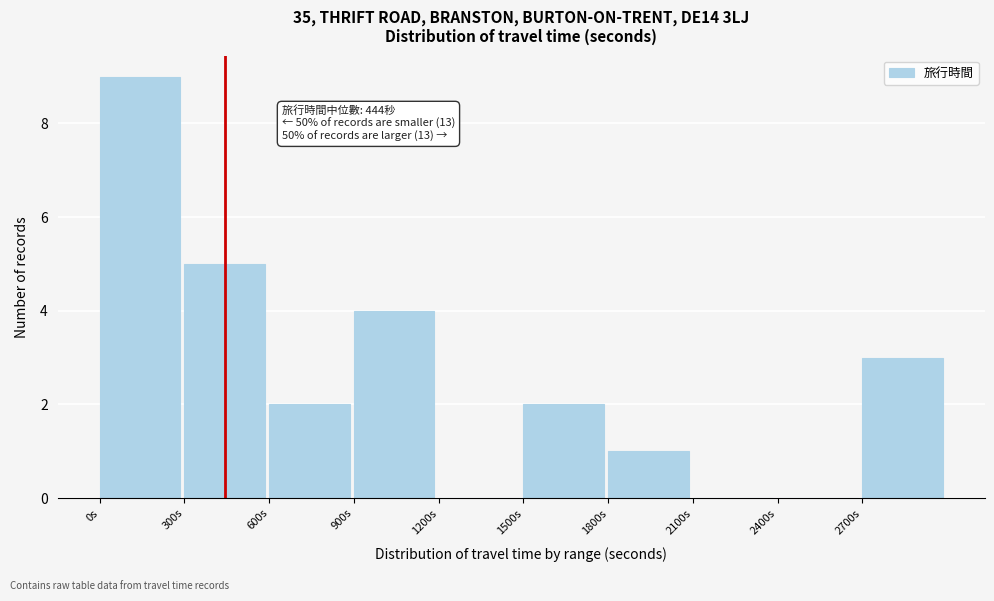

Over which range of the x-axis is the bar tallest?

0 to 300